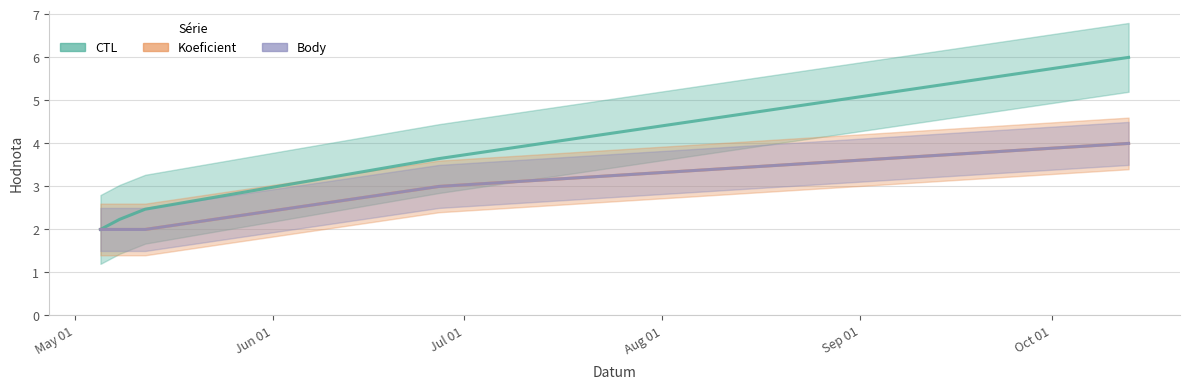

What are all the series names shown in the legend?

CTL, Koeficient, Body